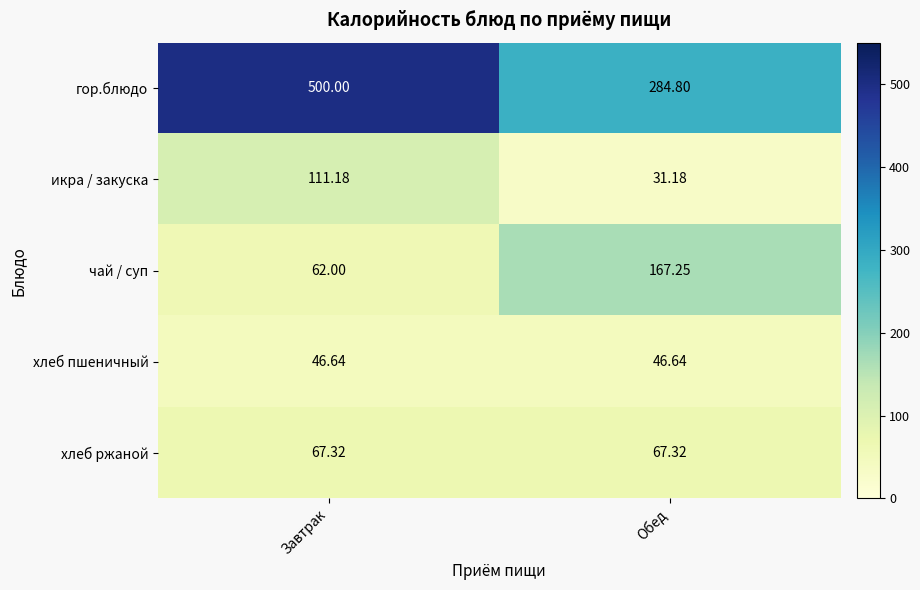

Where is икра / закуска nearest to the value 71?

Обед